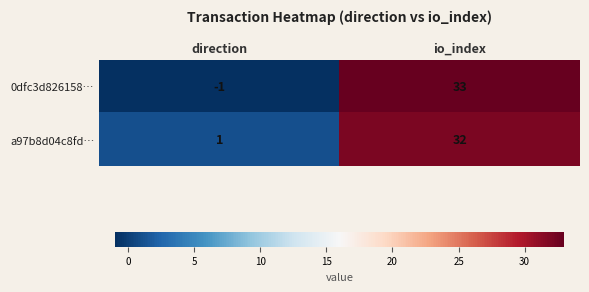

Which series has the largest range (max minus min)?

0dfc3d826158…